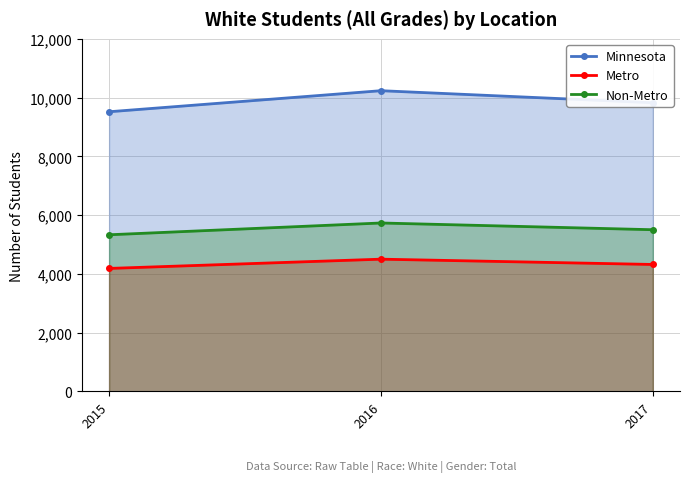

Where is Metro nearest to the value 4346?

2017